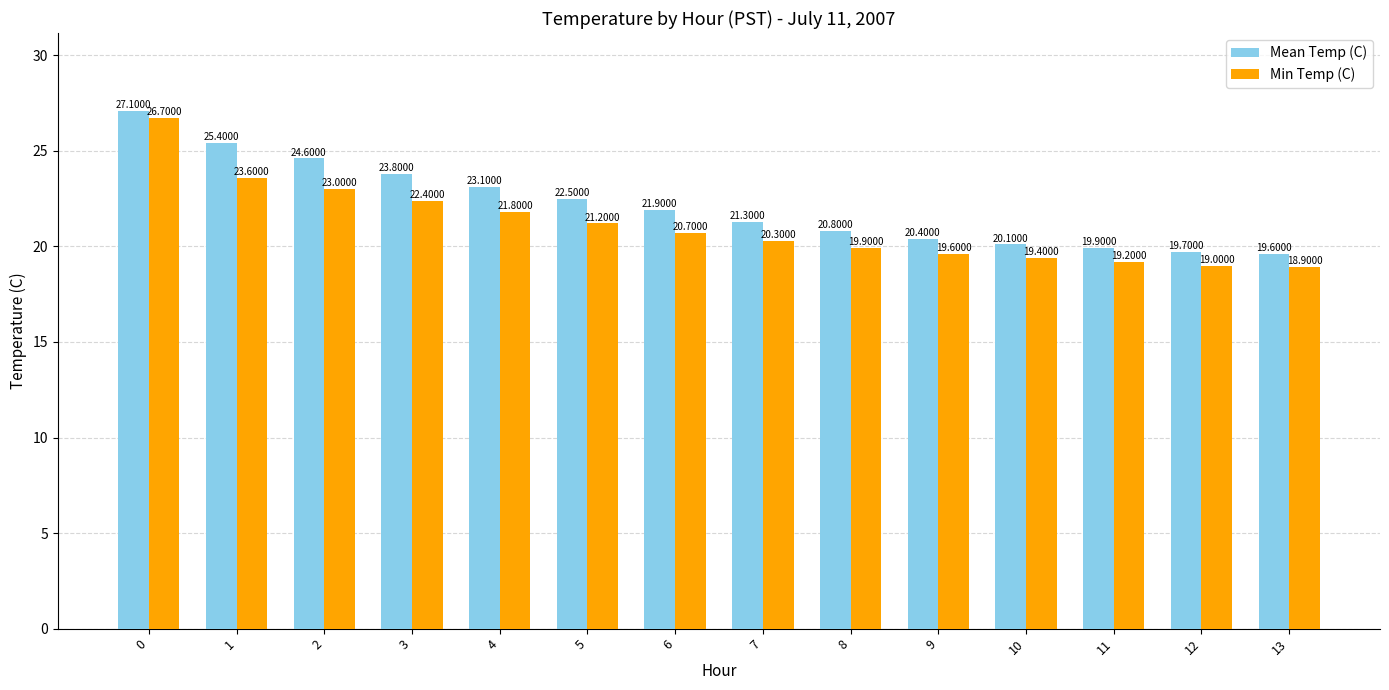

Is it true that Min Temp (C) equals 19.2 at 11?

True